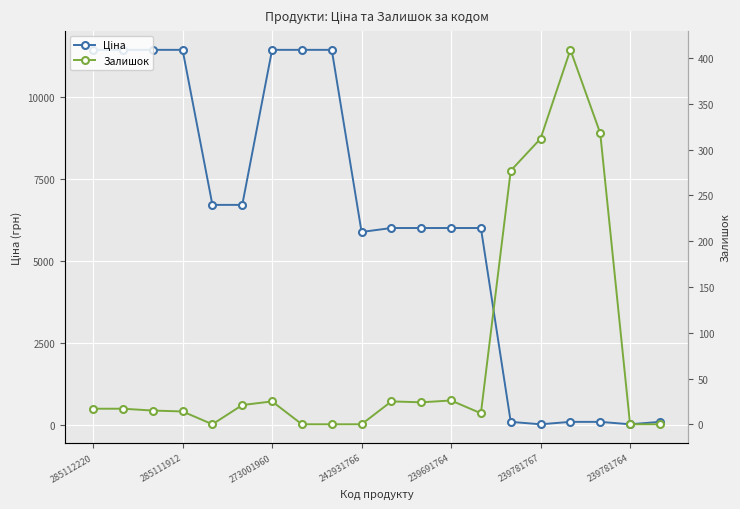

List the series in order of their peak value, highest first.

Ціна, Залишок